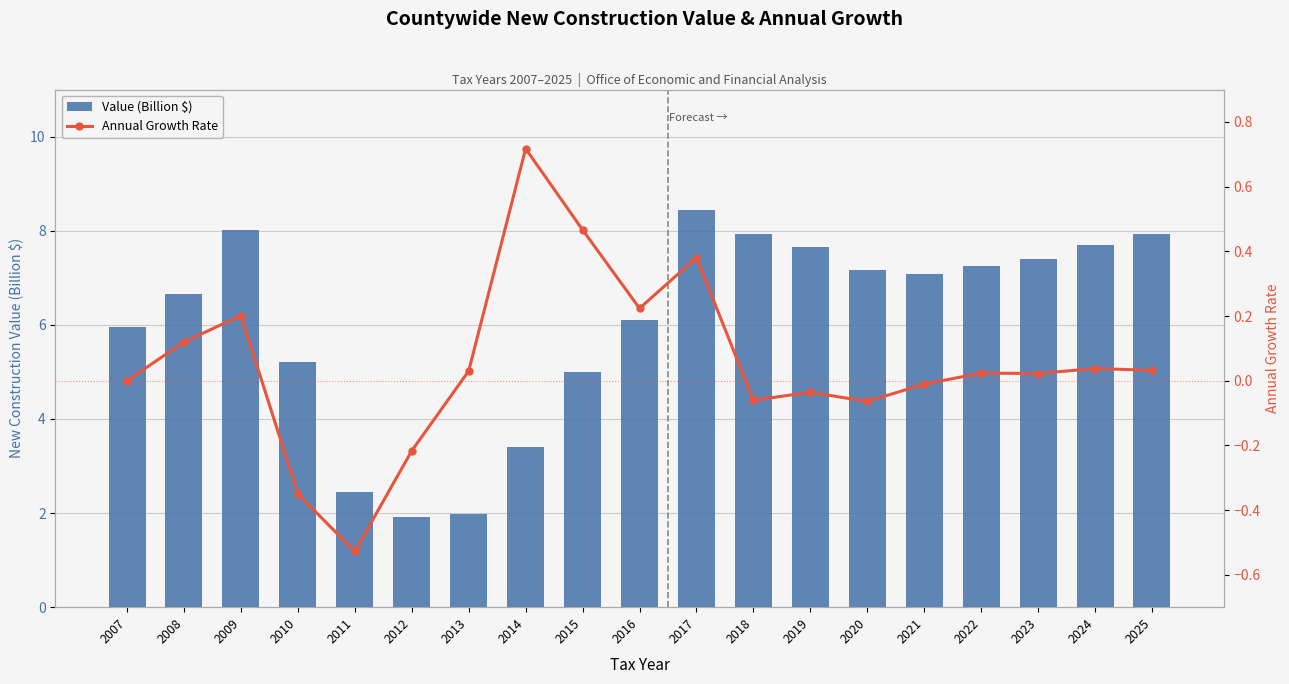

What is the total value across all series at 2021?

7.1